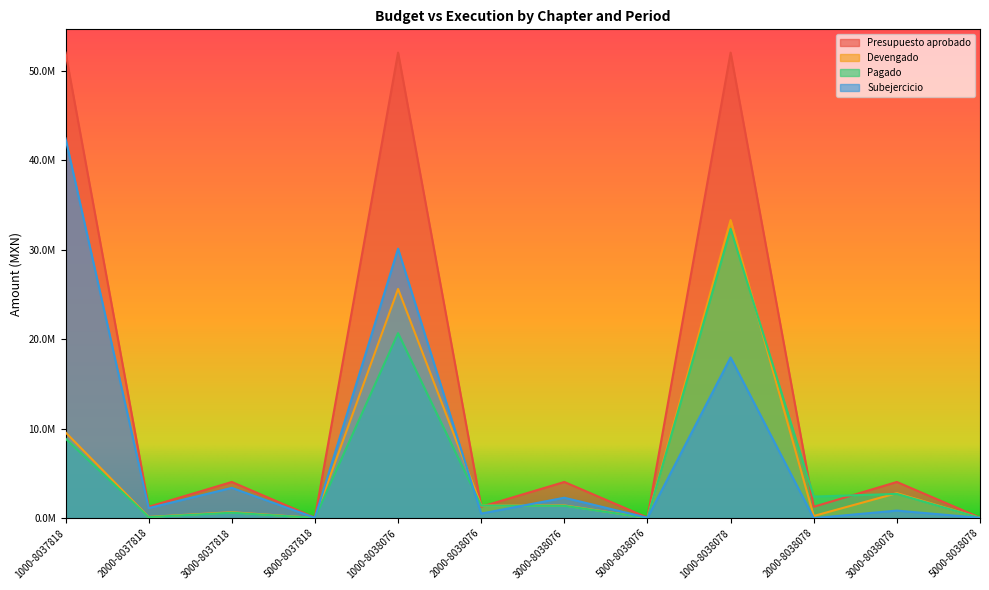

Is it true that Devengado equals 13822503.3 at 1000-8038078?

False